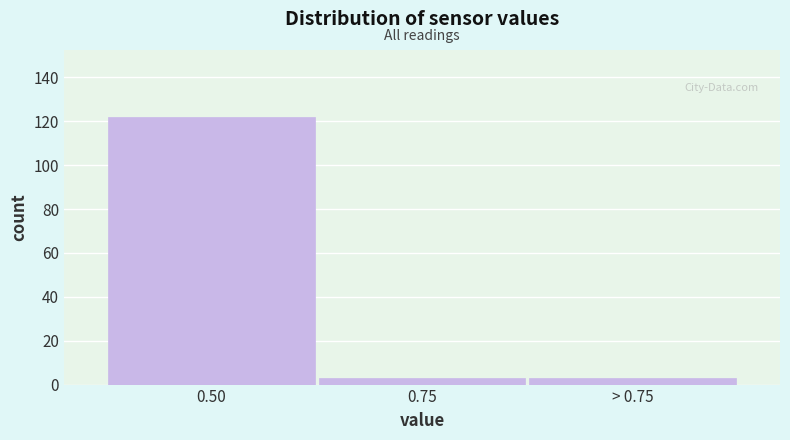

Reading left to right, what are all the values shown in this chart?

122	3	3